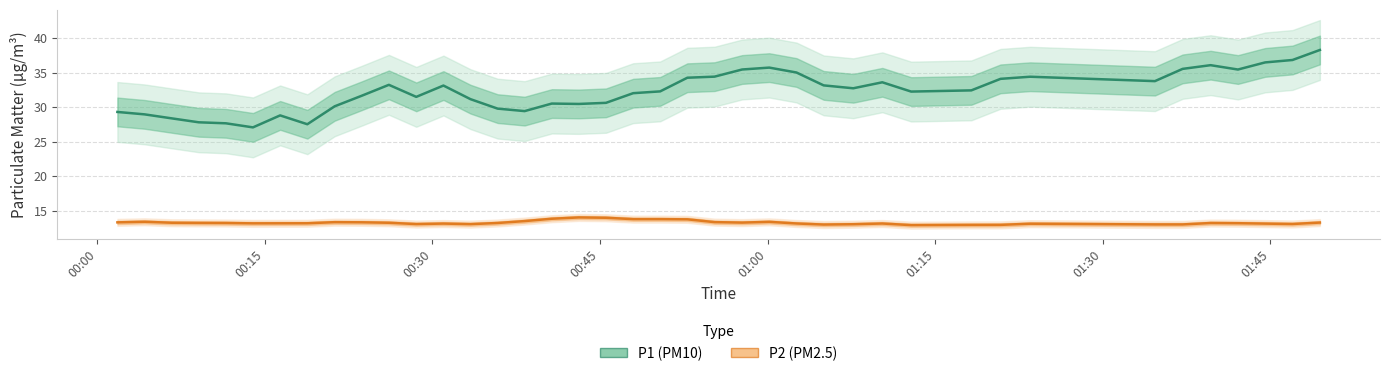

Which series has the largest total across all categories?

P1 (PM10)